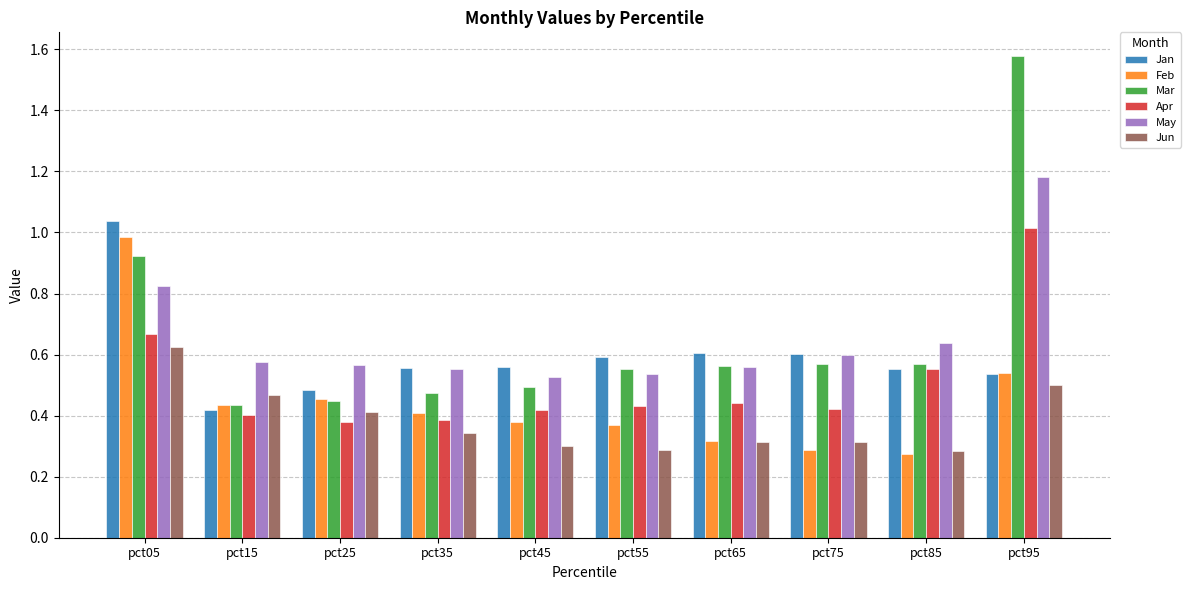

Is it true that May equals 0.6 at pct35?

True